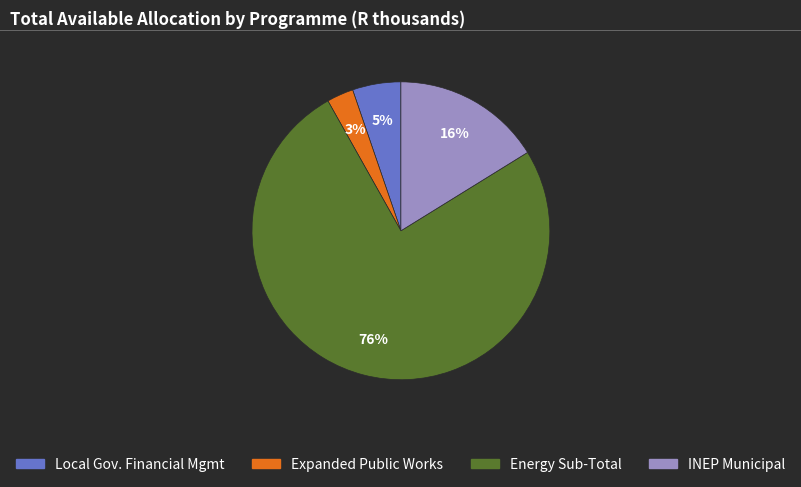

Is there any slice that represents more than half of the pie?

Yes